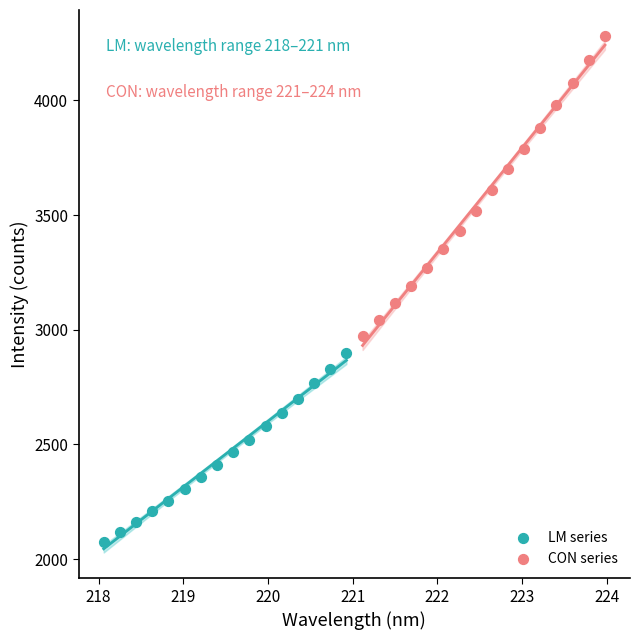

Which series reaches the minimum Y coordinate?

LM series